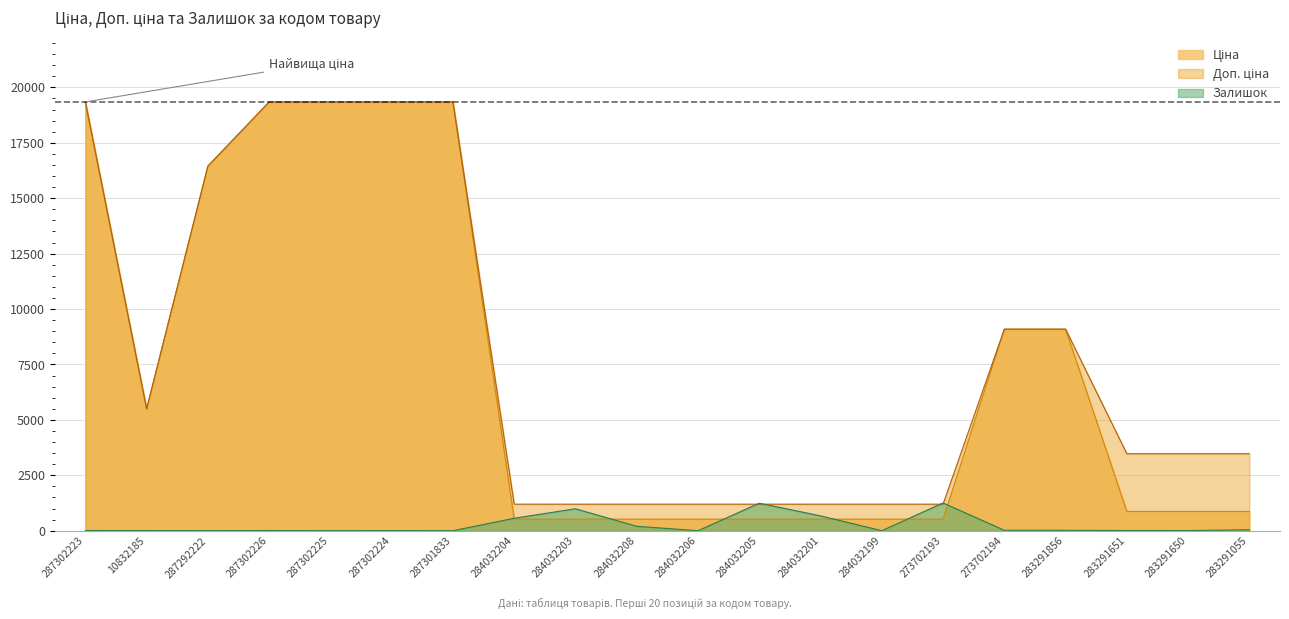

True or false: Ціна has more than 2 points higher than both neighbors.

False